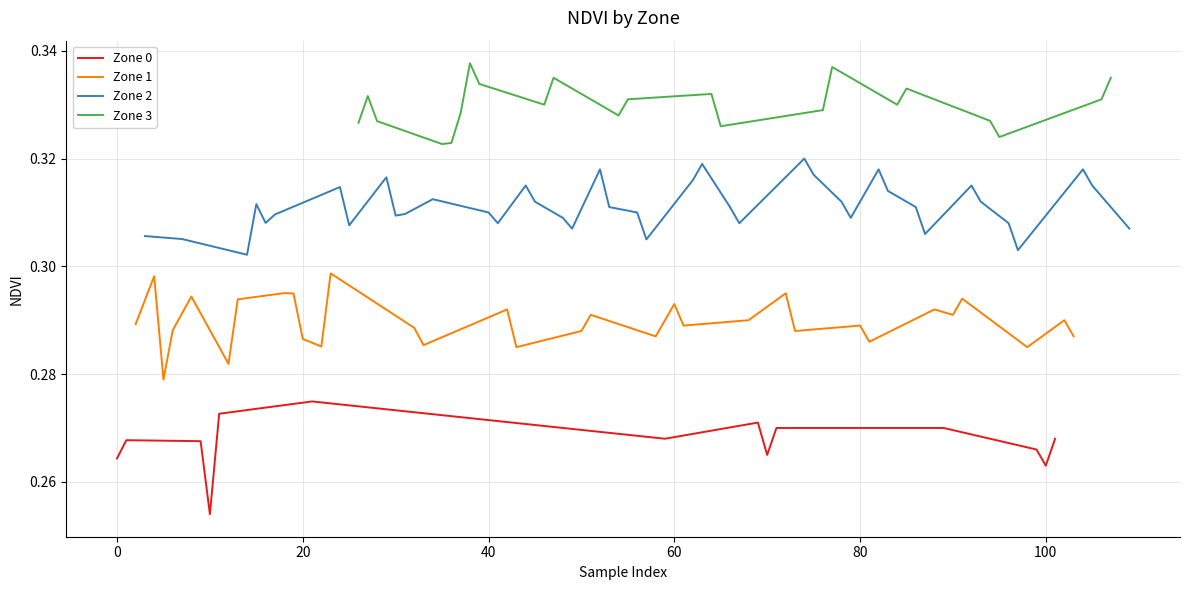

The value of Zone 0 at 5 is 0.3. True or false?

True